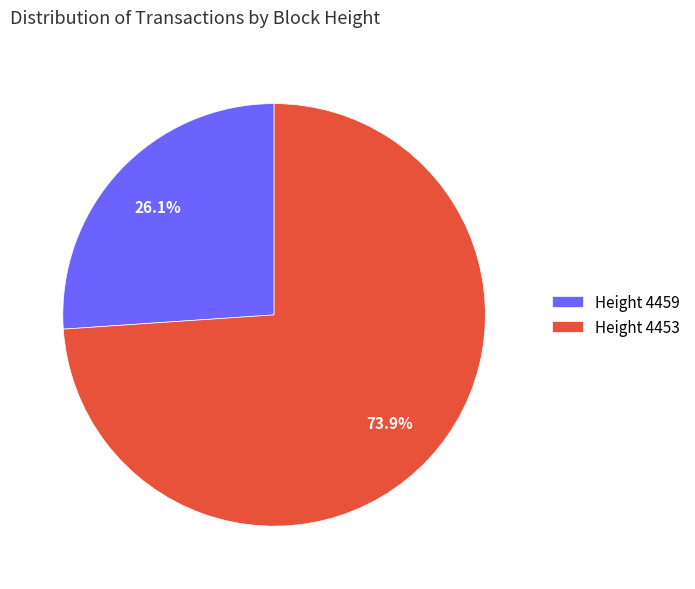

Which category has the smallest portion of the pie?

Height 4459